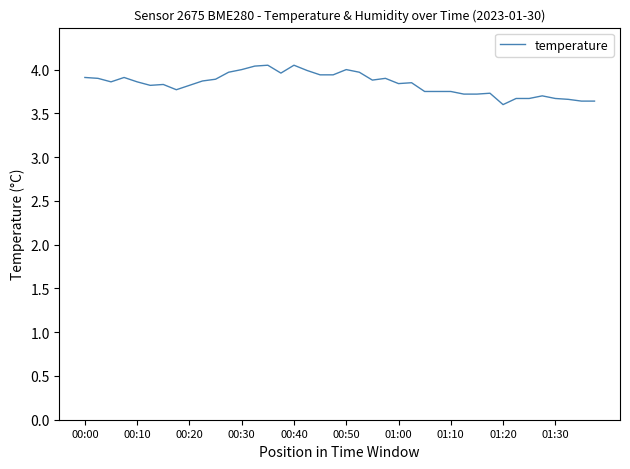

What is the minimum value shown in the chart?

3.6